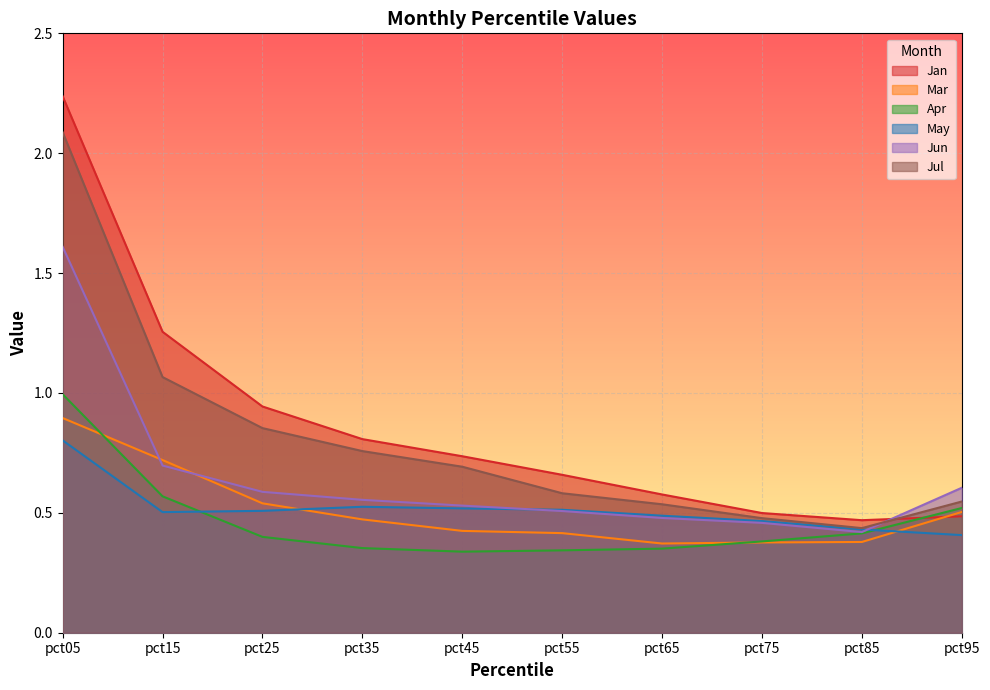

Reading left to right, extract all data points from this chart.

Jan: 2.2	1.3	0.9	0.8	0.7	0.7	0.6	0.5	0.5	0.5
Mar: 0.9	0.7	0.5	0.5	0.4	0.4	0.4	0.4	0.4	0.5
Apr: 1.0	0.6	0.4	0.4	0.3	0.3	0.4	0.4	0.4	0.5
May: 0.8	0.5	0.5	0.5	0.5	0.5	0.5	0.5	0.4	0.4
Jun: 1.6	0.7	0.6	0.6	0.5	0.5	0.5	0.5	0.4	0.6
Jul: 2.1	1.1	0.9	0.8	0.7	0.6	0.5	0.5	0.4	0.5